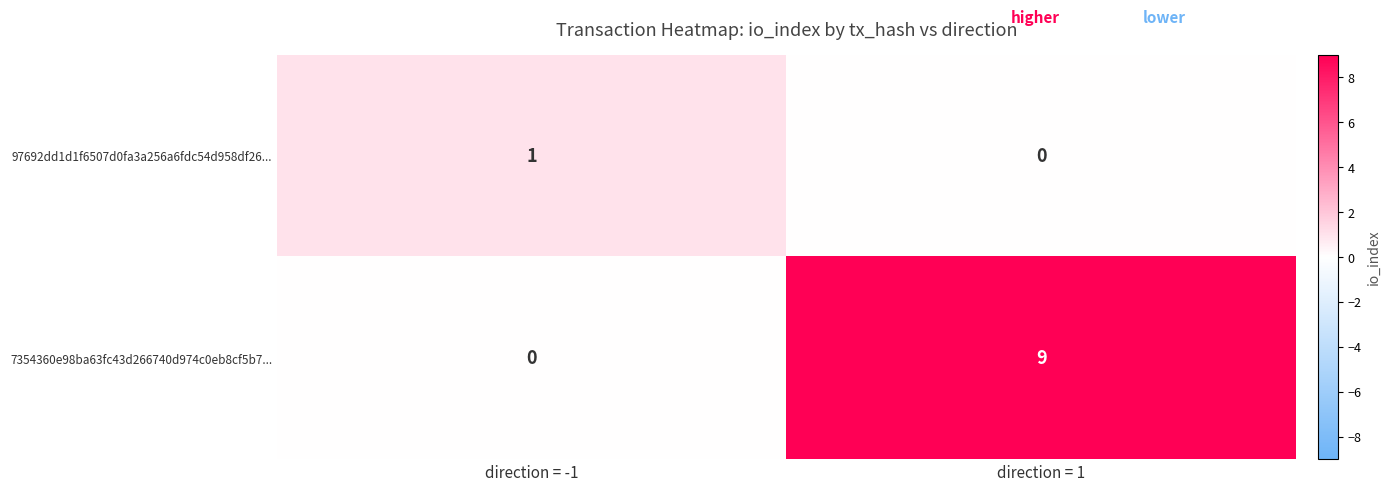

What is the difference between the 7354360e98ba63fc43d266740d974c0eb8cf5b7... values at direction = 1 and direction = -1?

9